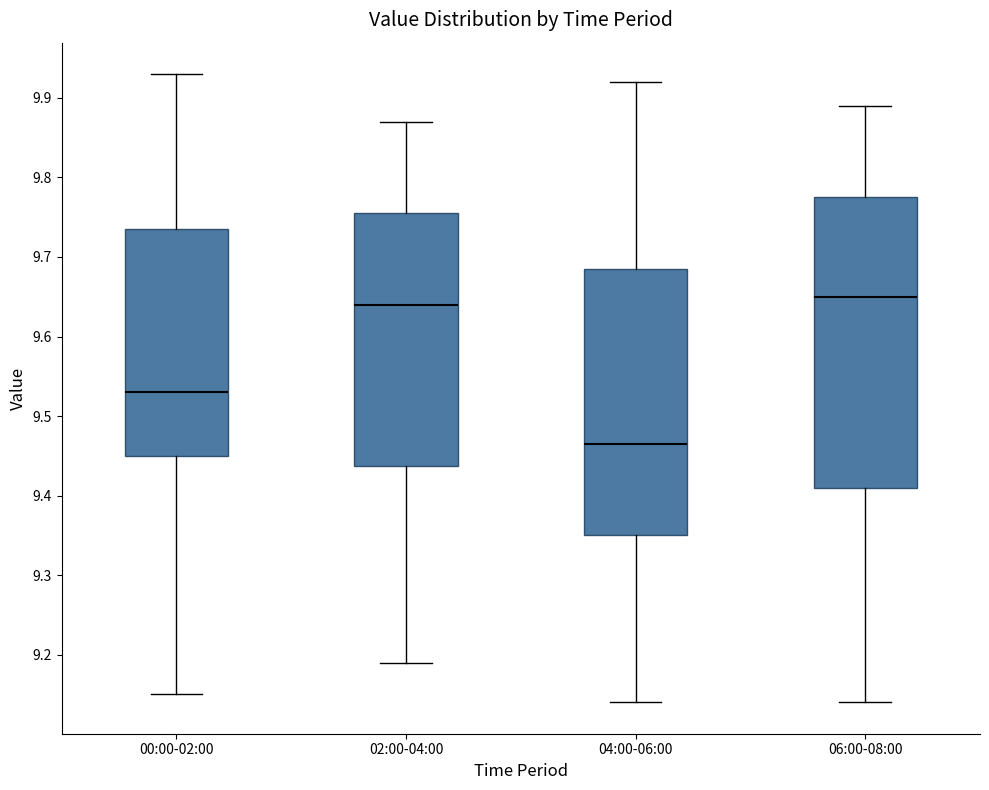

Which box's median line is the lowest?

04:00-06:00